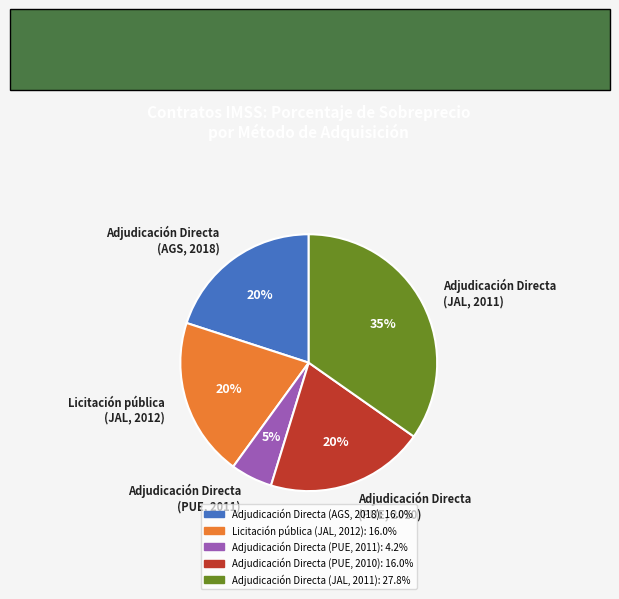

To the nearest percent, what is the average slice percentage?

20%